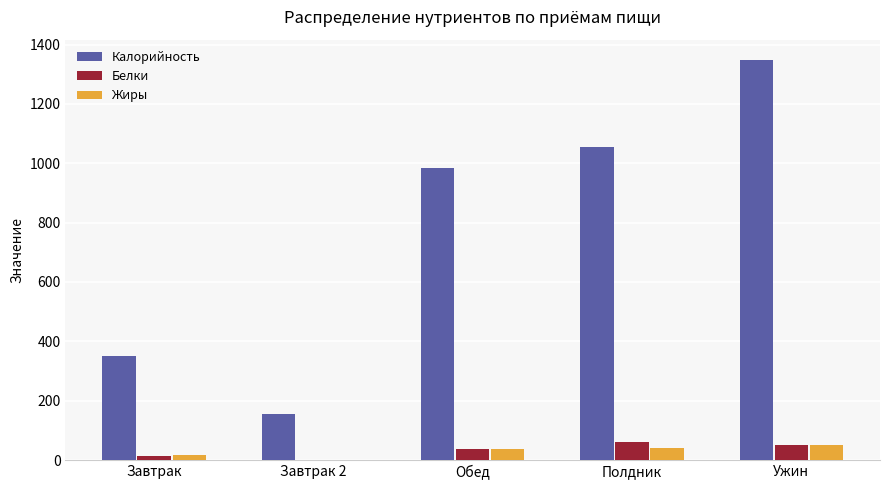

What is the sum of the Жиры values at Полдник and Ужин?

91